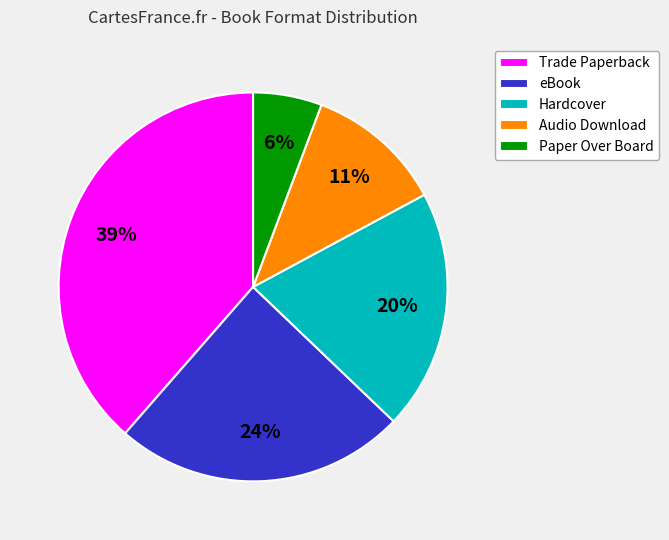

To the nearest percent, what percentage of the pie is Trade Paperback?

39%